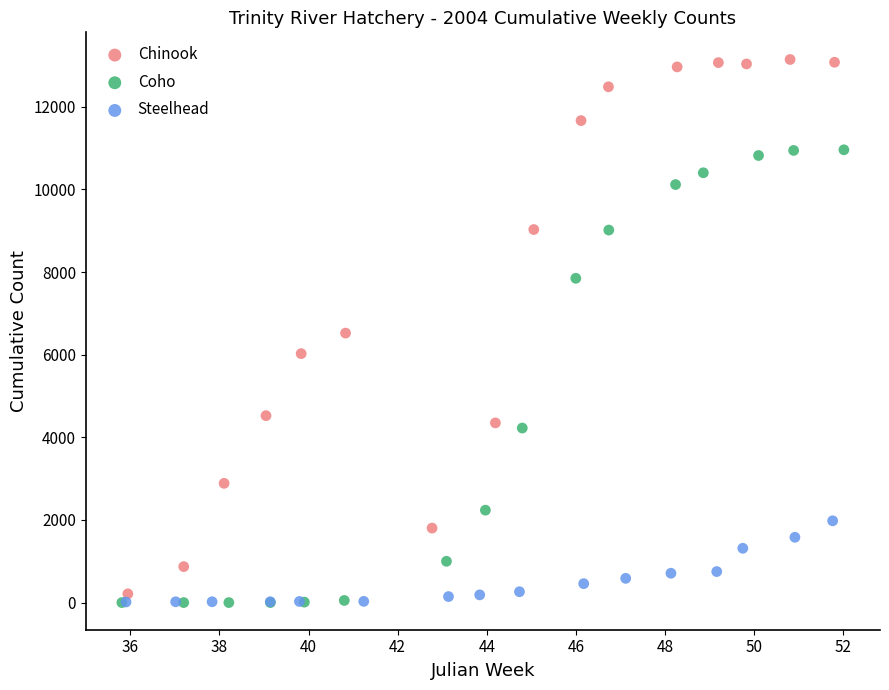

Which series contains the highest Y value?

Chinook